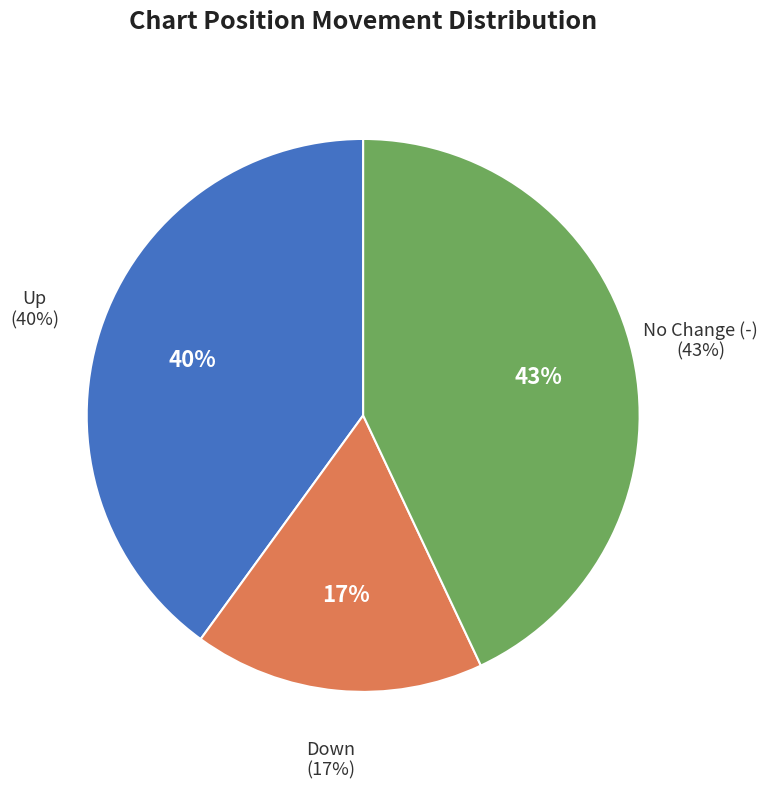

Combined, do down and up account for over 50%?

Yes